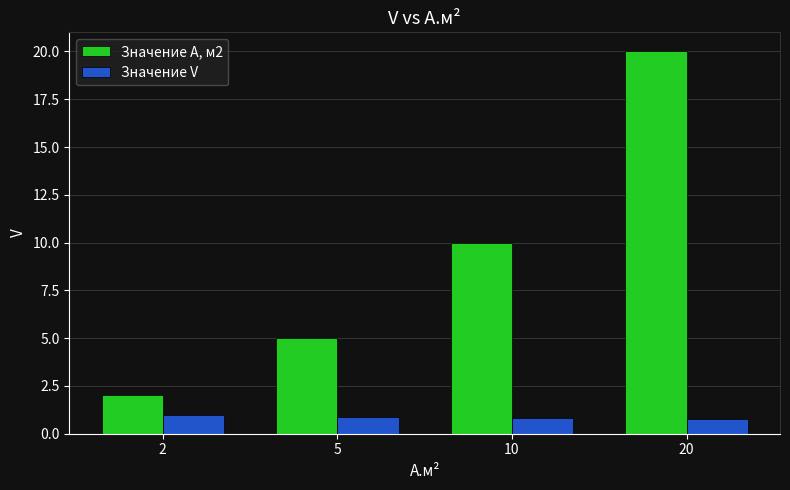

How many bars are there in total?

8